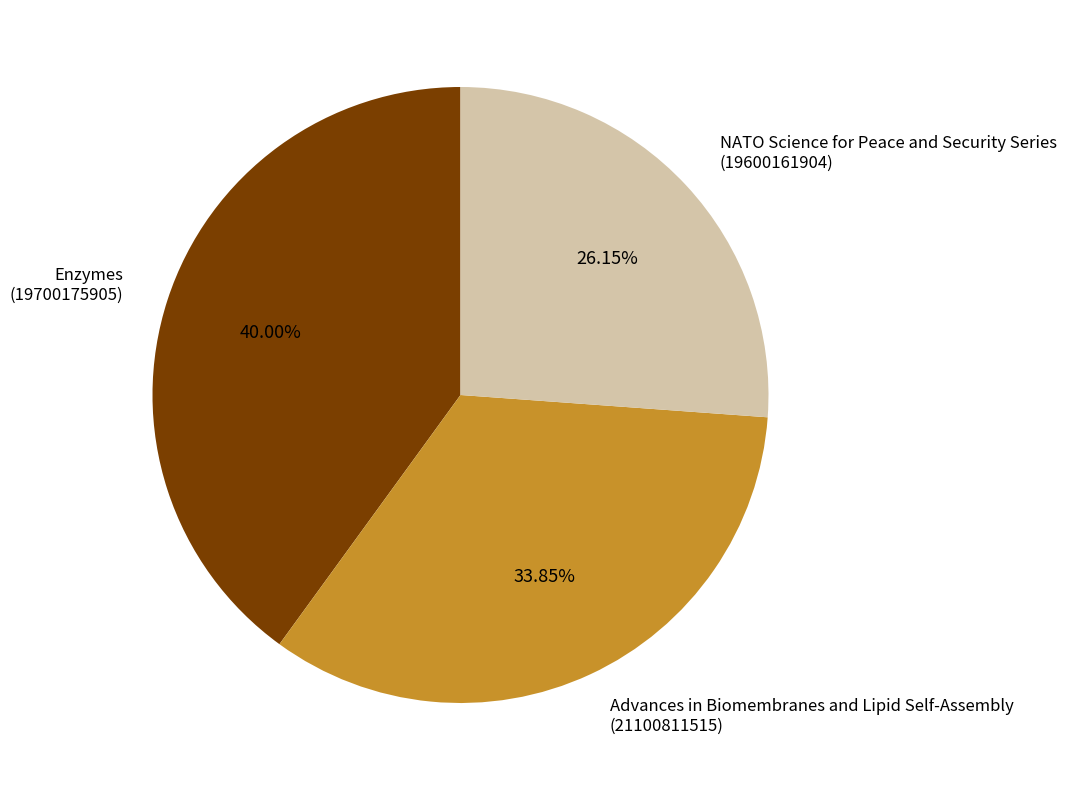

Rank the categories by value from highest to lowest.

Enzymes, Advances in Biomembranes and Lipid Self-Assembly, NATO Science for Peace and Security Series